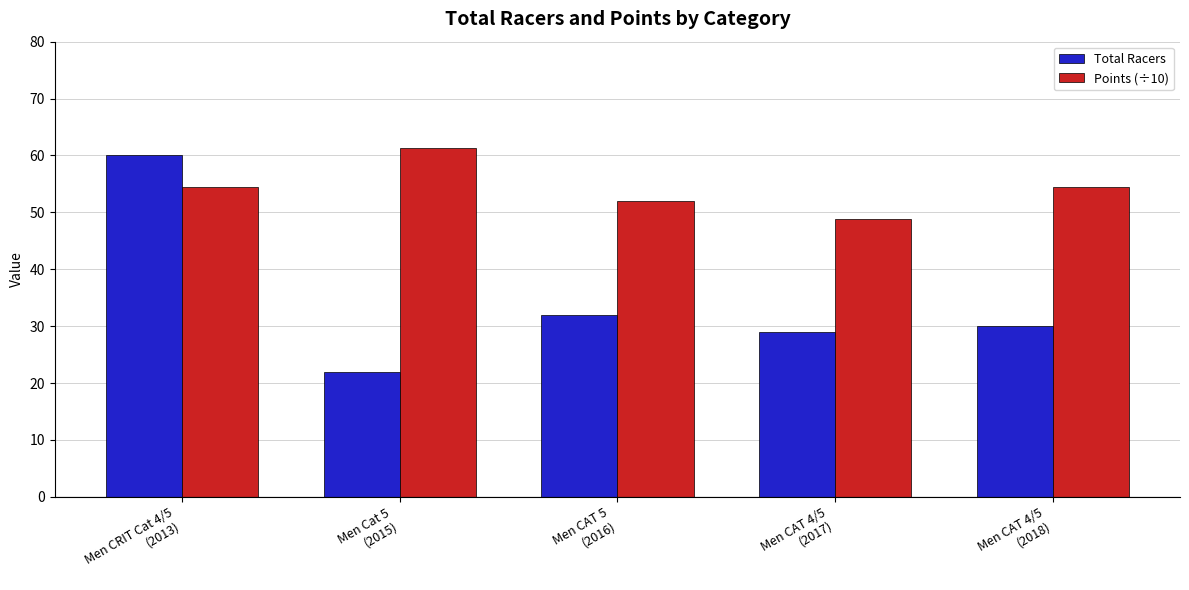

The value of Total Racers at Men Cat 5
(2015) is 11.6. True or false?

False